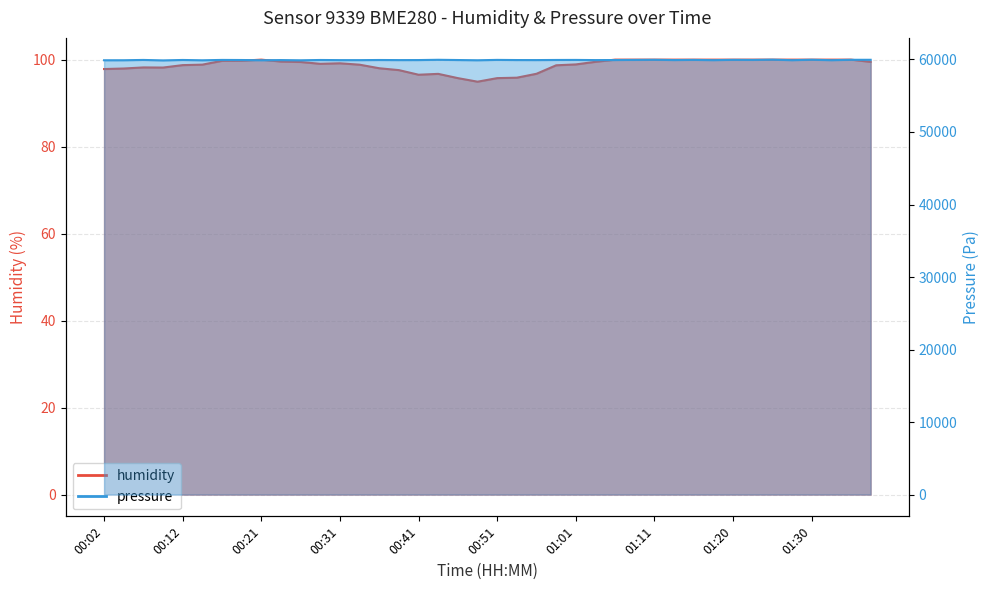

True or false: humidity and pressure cross at least once.

False